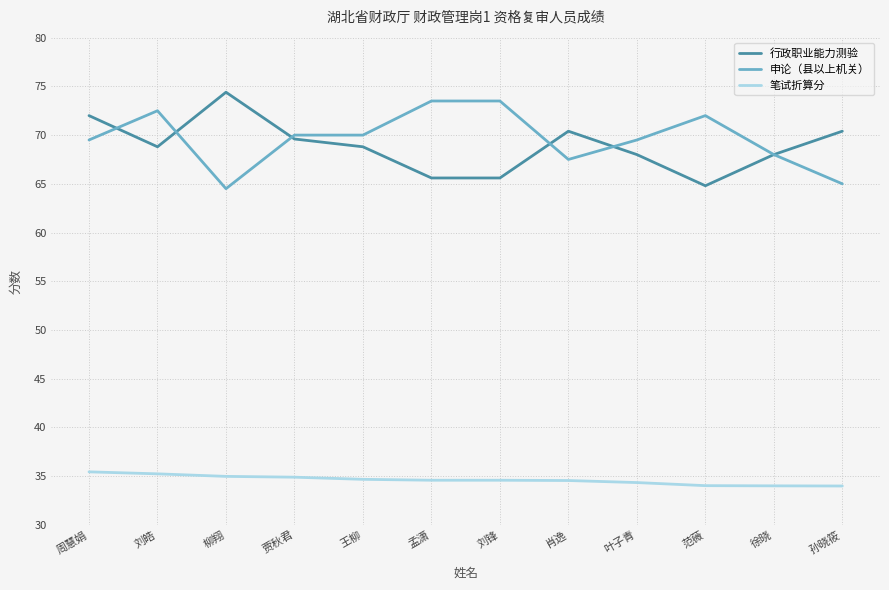

What is the highest value of the 行政职业能力测验 series?

74.4